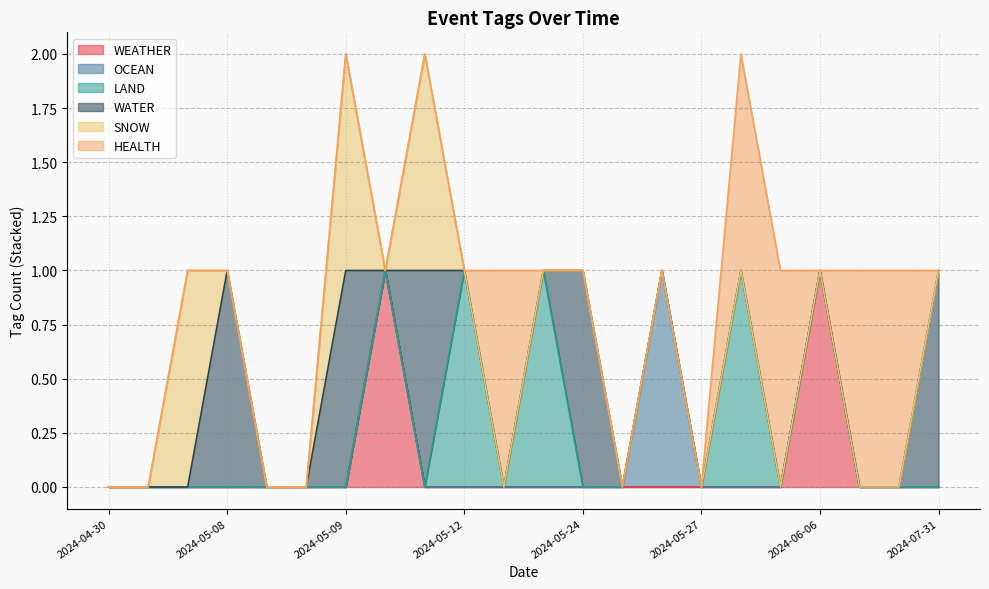

Where do WEATHER and HEALTH first cross each other?

2024-06-11 and 2024-06-06